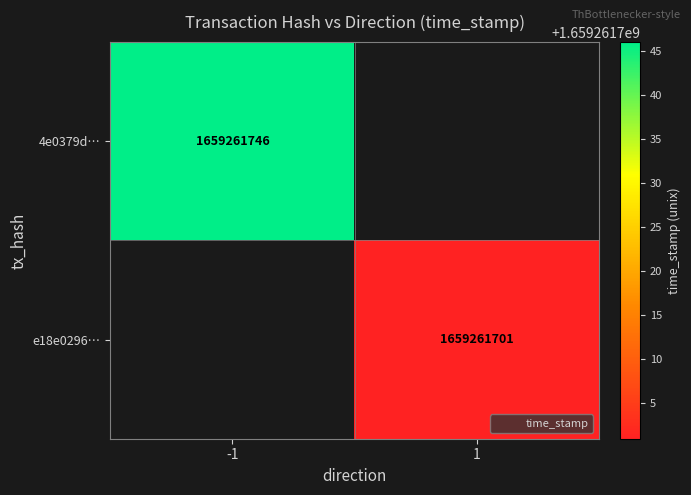

Is it true that 4e0379d205db58dc1a4560e1091392f8a532e9b equals -1 at 0?

False